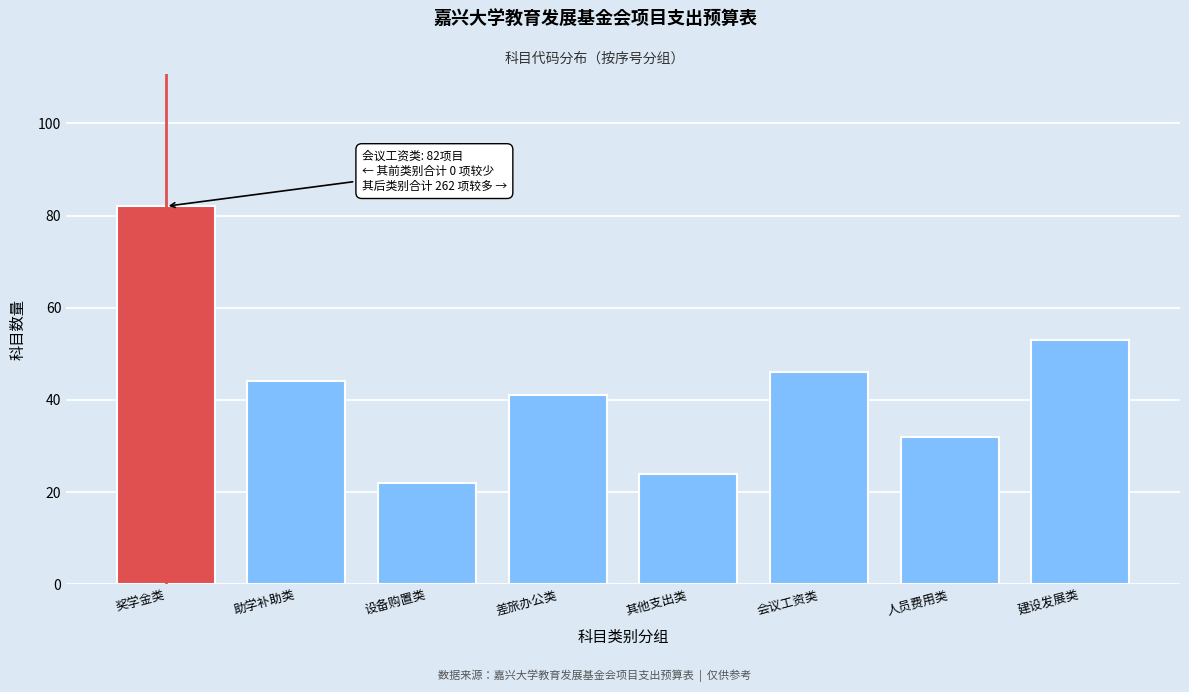

Reading left to right, list all the values displayed in this chart.

奖学金类=82	助学补助类=44	设备购置类=22	差旅办公类=41	其他支出类=24	会议工资类=46	人员费用类=32	建设发展类=53